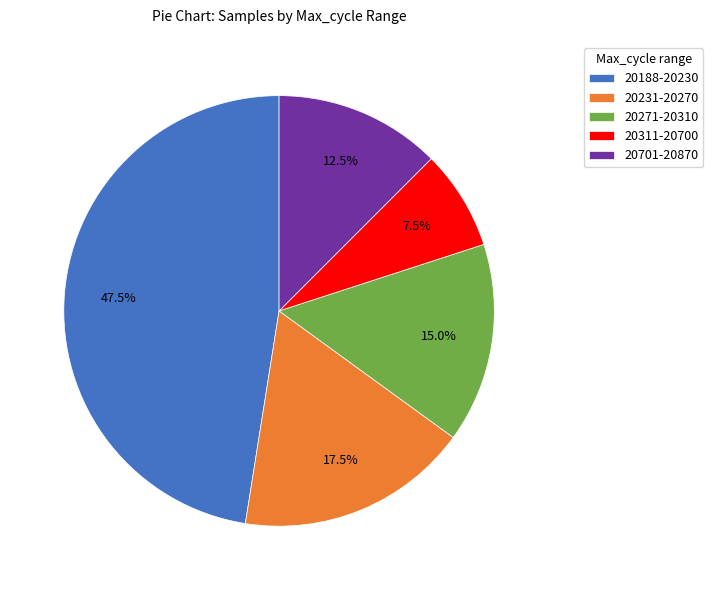

Rank the categories by value from lowest to highest.

20311-20700, 20701-20870, 20271-20310, 20231-20270, 20188-20230